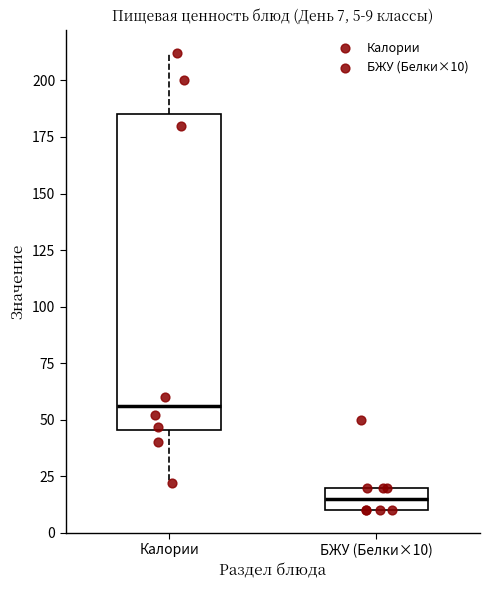

Which box has the highest median line?

Калории